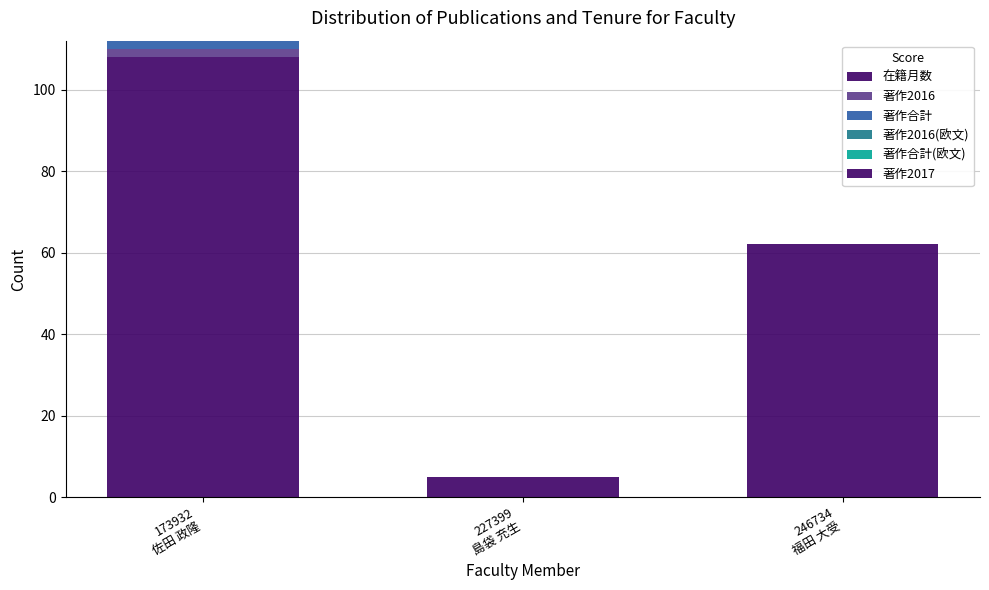

How many data points does each series have?

3